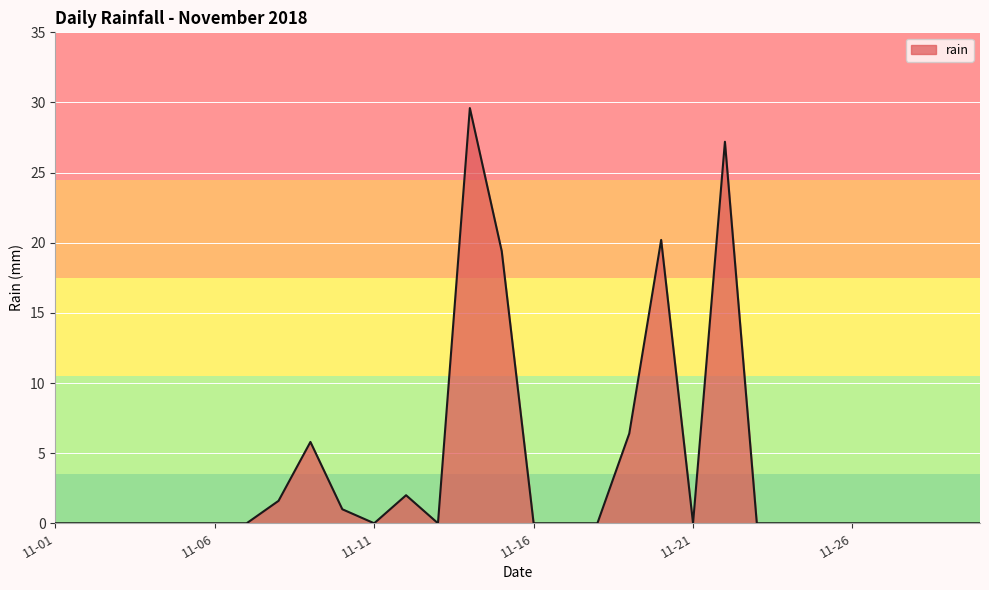

What is the difference between the maximum and minimum values?

29.6